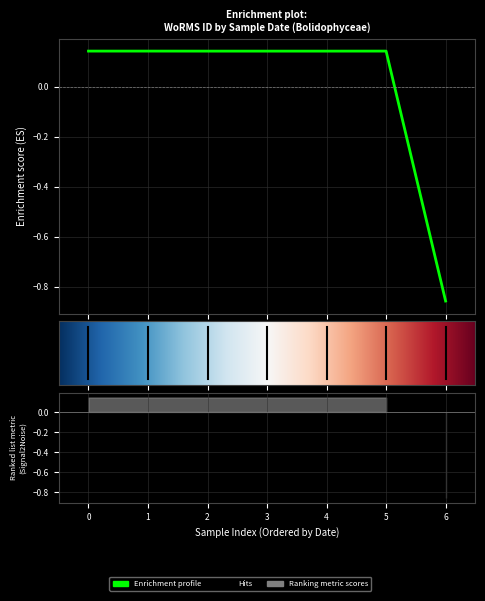

What is the difference between the maximum and minimum values?

1.0